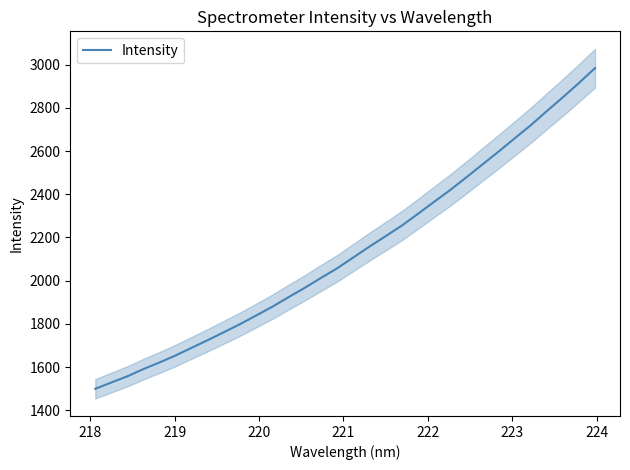

What is the highest value of the Intensity series?

2984.5